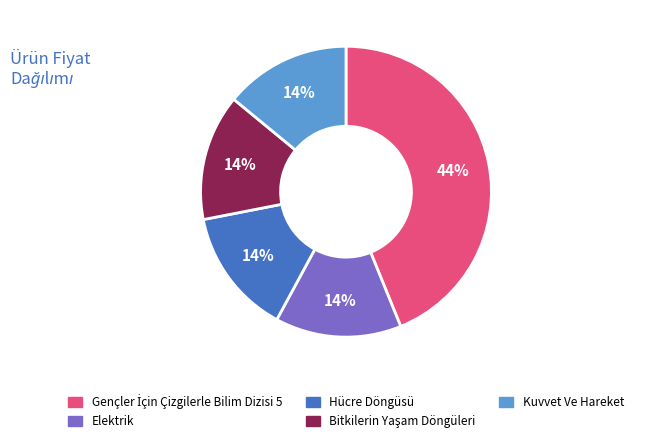

Is there any slice that represents more than half of the pie?

No